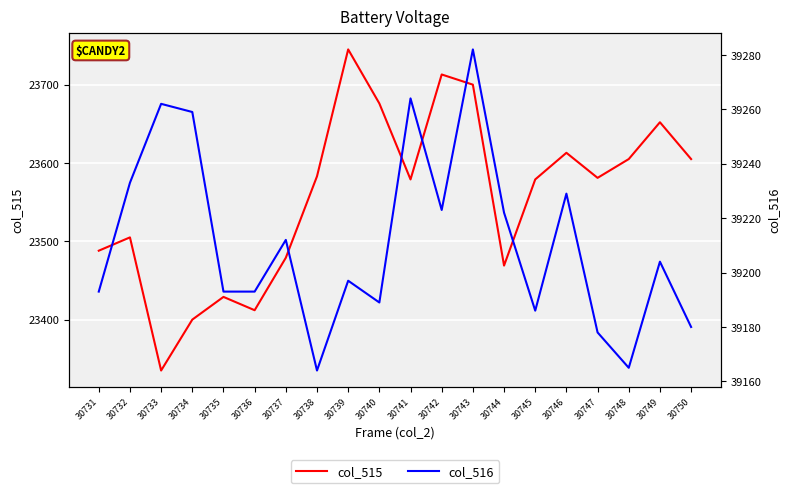

What is the difference between the highest and lowest values at 30739?

15452